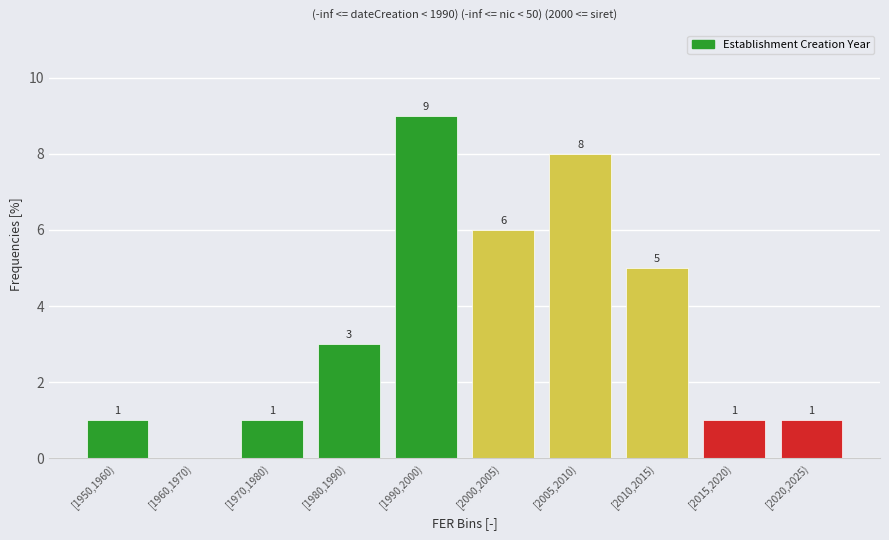

Reading left to right, list all the values displayed in this chart.

[1950,1960)=1	[1960,1970)=0	[1970,1980)=1	[1980,1990)=3	[1990,2000)=9	[2000,2005)=6	[2005,2010)=8	[2010,2015)=5	[2015,2020)=1	[2020,2025)=1